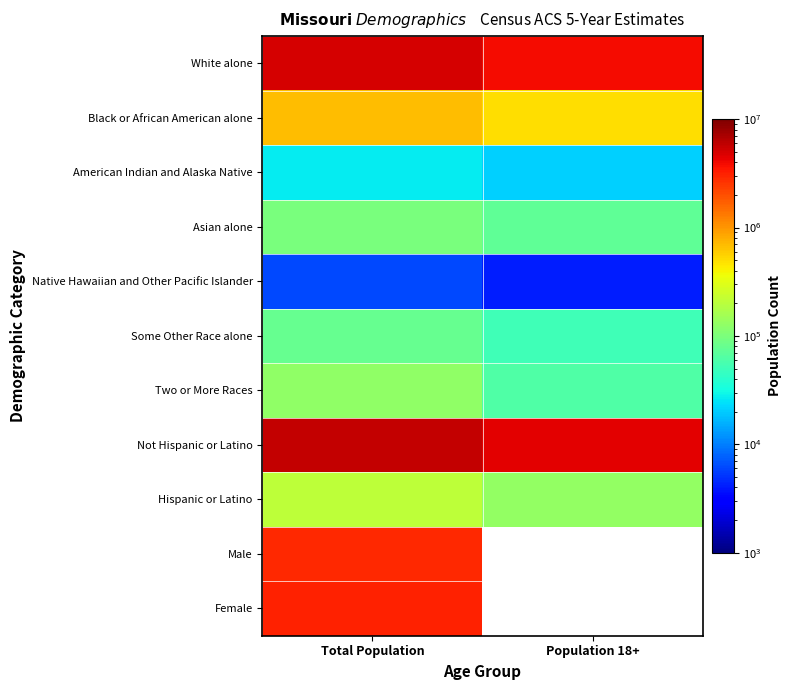

Which category has the highest value in the Some Other Race alone series?

Total Population